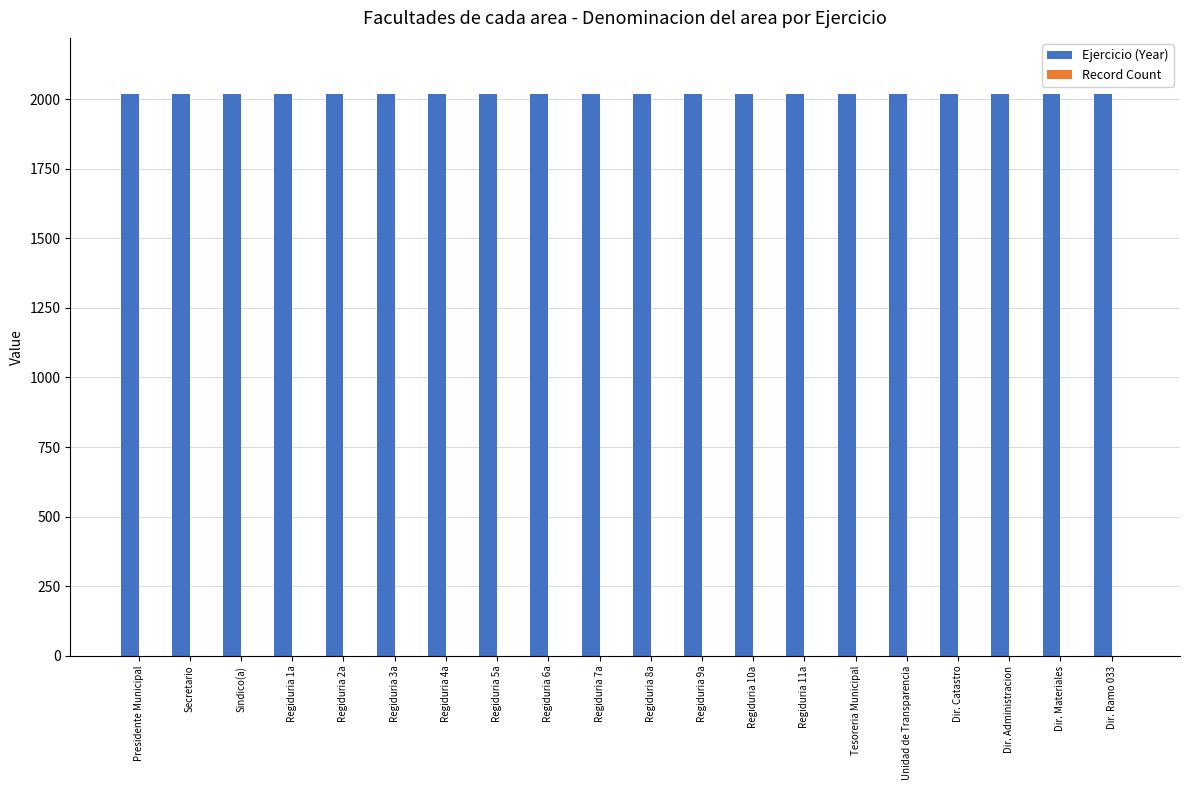

Which series has the largest total across all categories?

Ejercicio (Year)